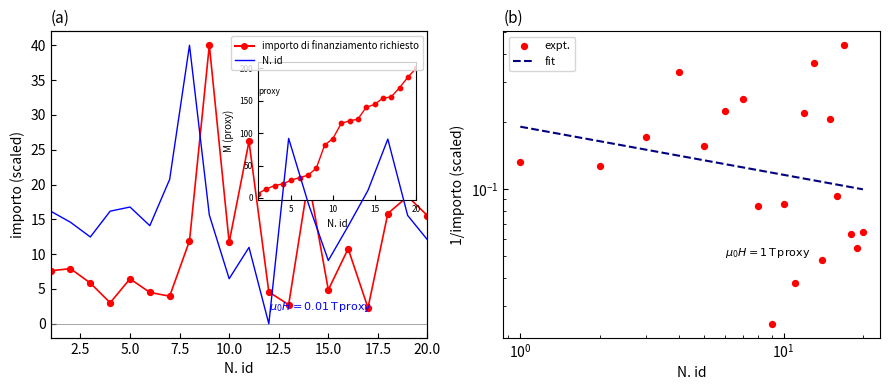

Between 11 and 14, which is larger?

11